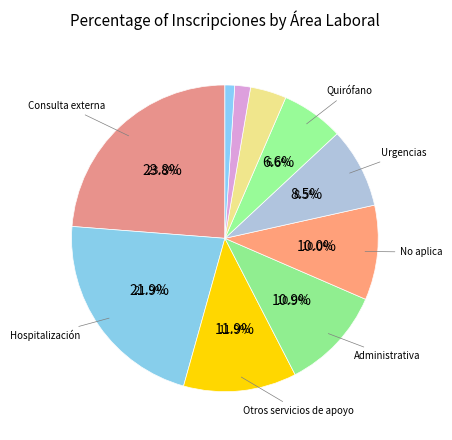

What is the total percentage of Educación and No aplica?

11.7%